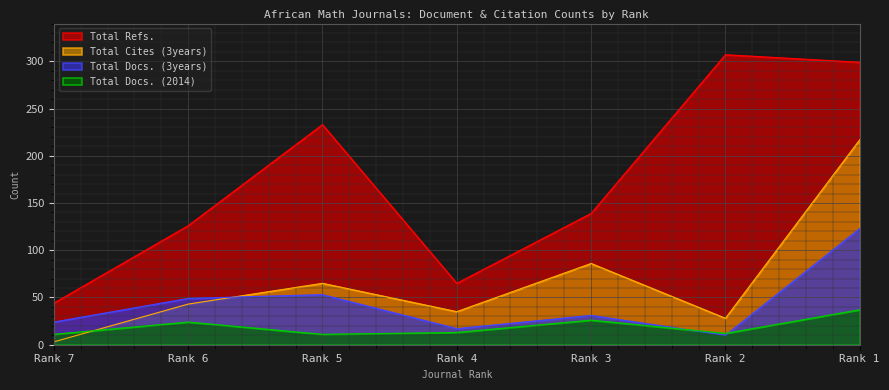

At which category does the chart reach its minimum across all series?

Rank 7